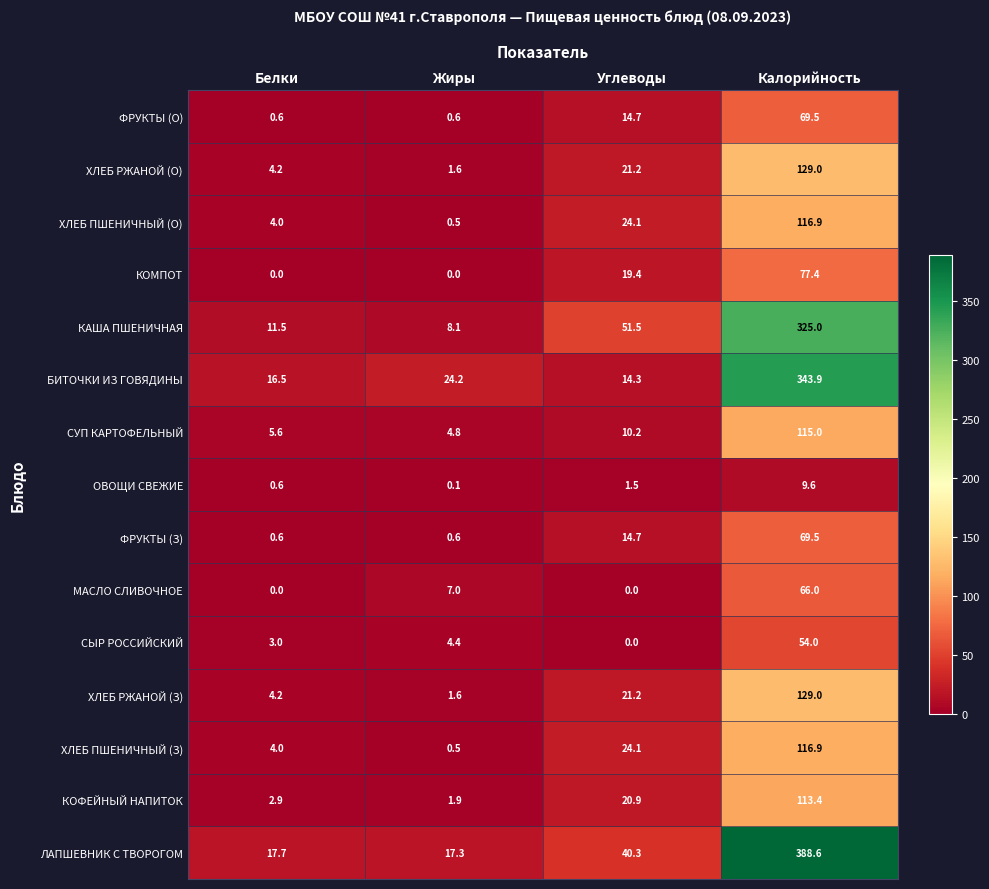

What value does the ФРУКТЫ (З) series have at Белки?

0.6